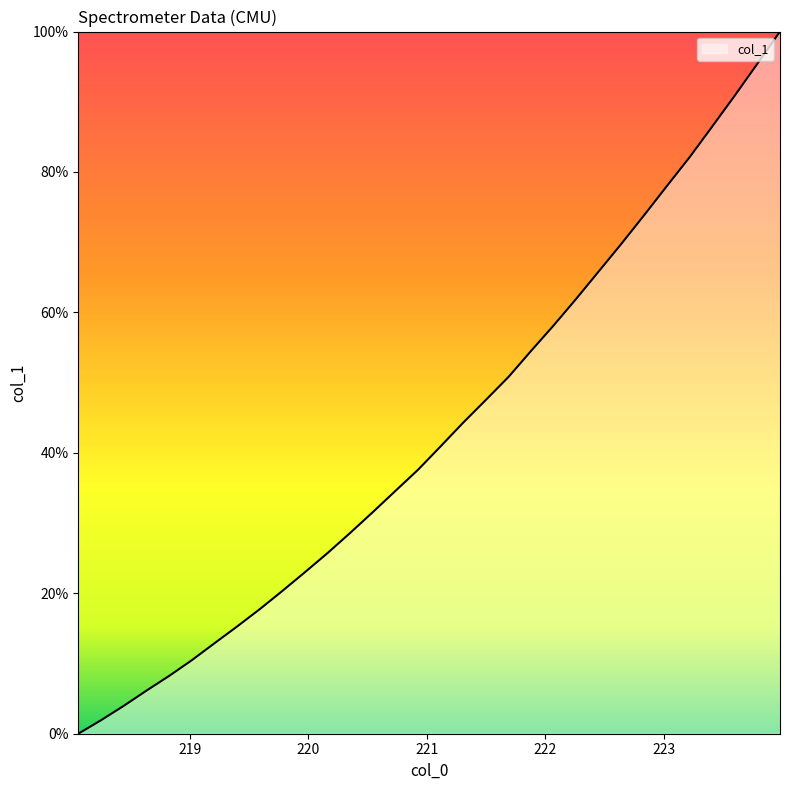

What is the maximum value shown in the chart?

100.0